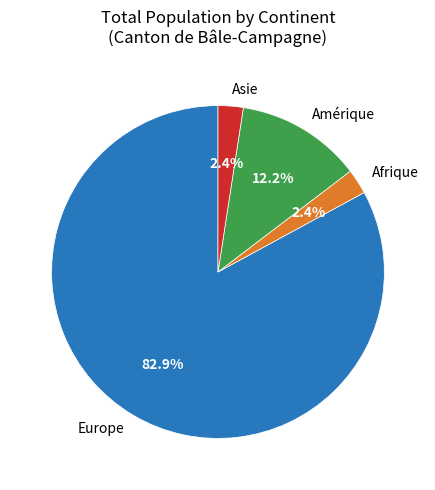

What percentage do Afrique and Europe together represent?

85.4%